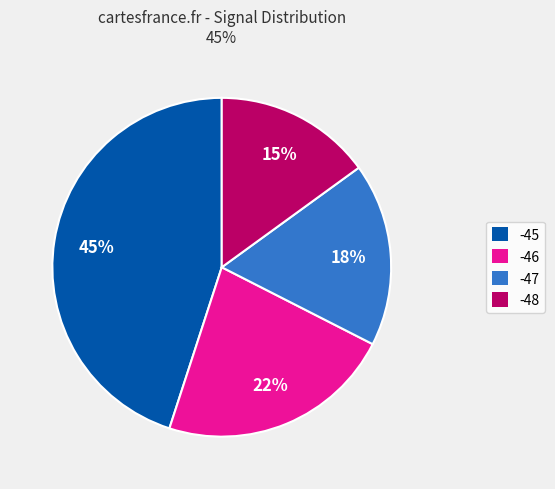

Is there a majority slice in this chart?

No